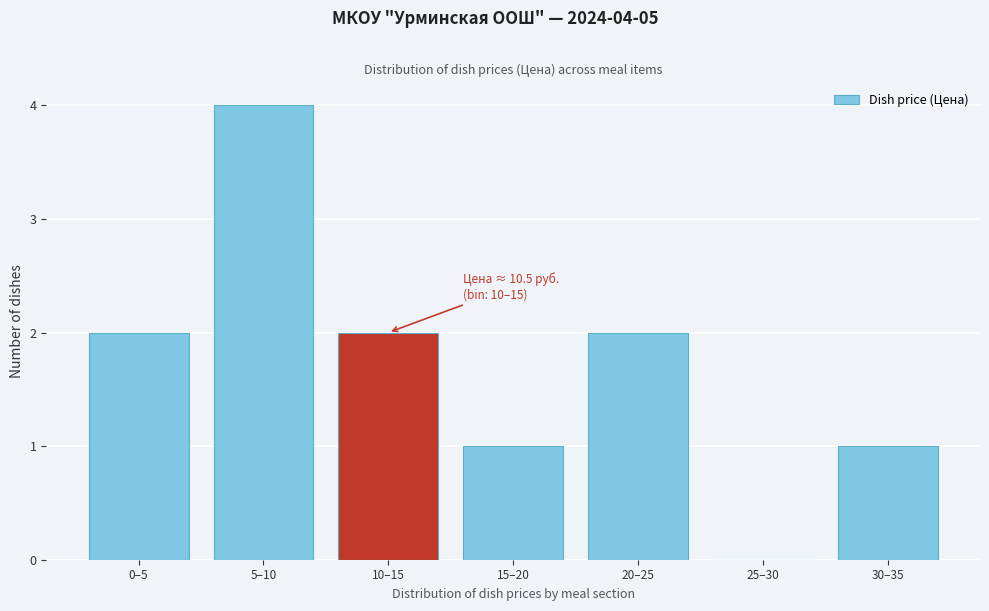

Reading right to left, what are all the values shown in this chart?

30–35=1	25–30=0	20–25=2	15–20=1	10–15=2	5–10=4	0–5=2